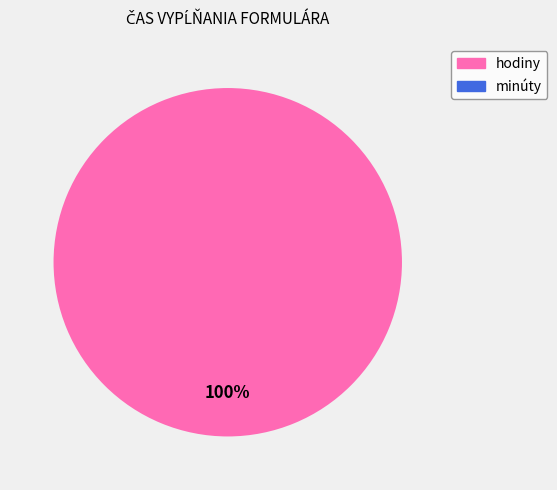

The minúty slice represents 0% of the pie. True or false?

True